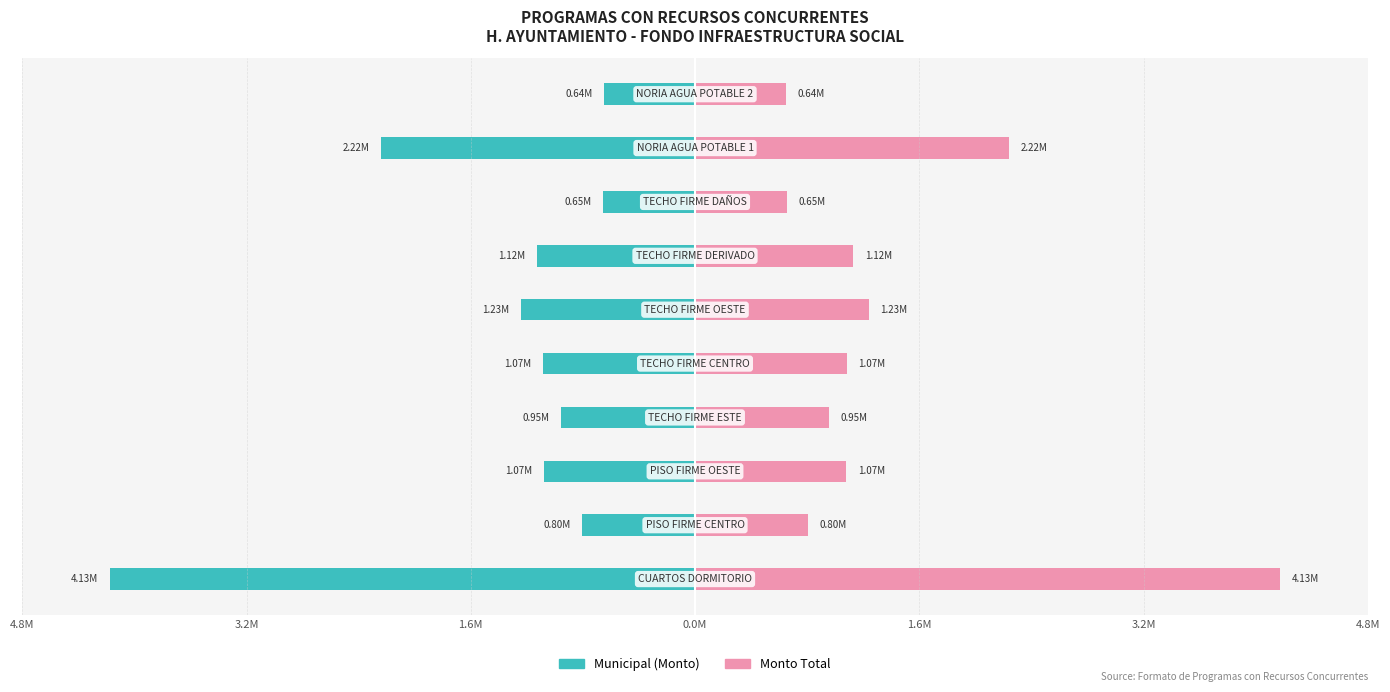

The Monto Total series shows 180552.2 at 3.2M. True or false?

False